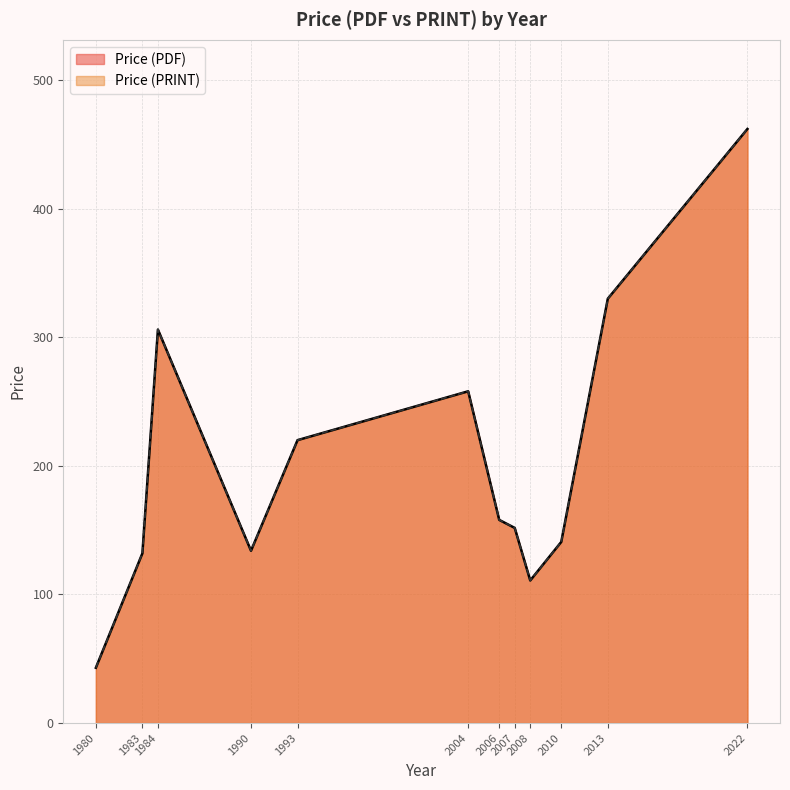

What is the difference between the maximum and minimum values in the Price (PRINT) series?

419.0